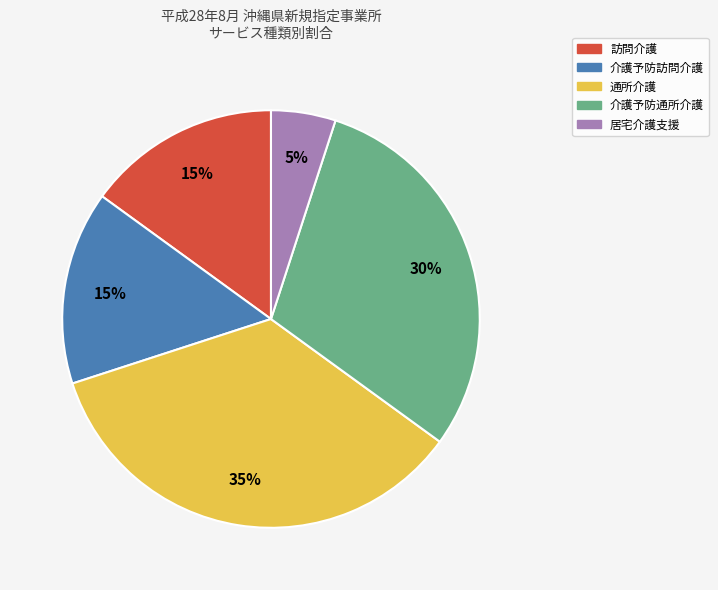

Approximately how many times larger is the value at 介護予防通所介護 compared to 居宅介護支援?

6.0